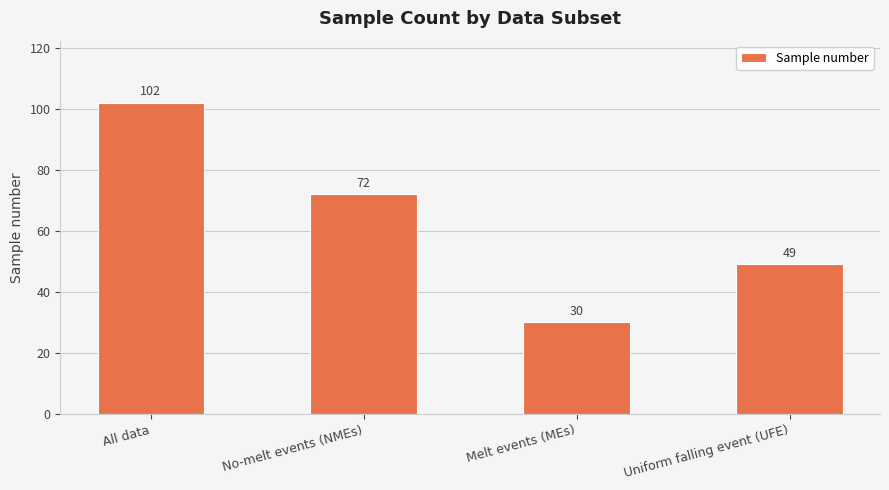

At which label is the value closest to 66?

No-melt events (NMEs)